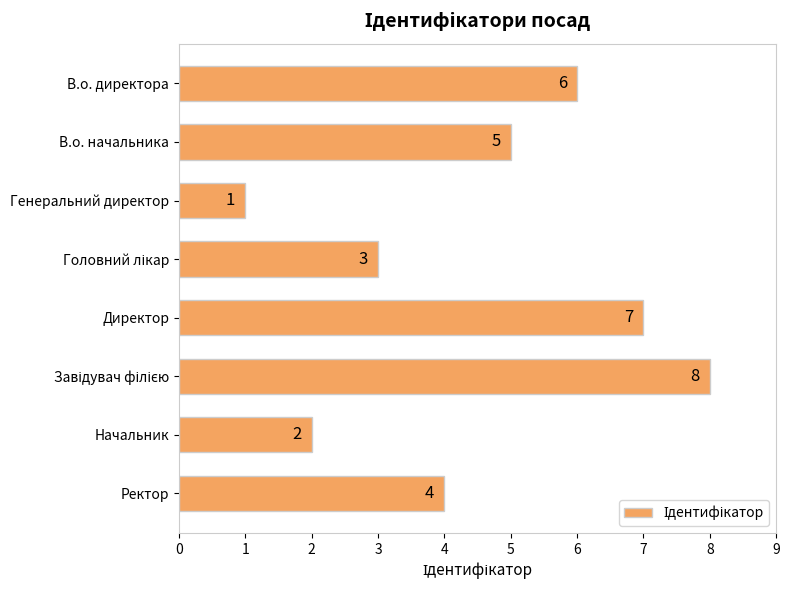

The value at Начальник is 3. True or false?

False